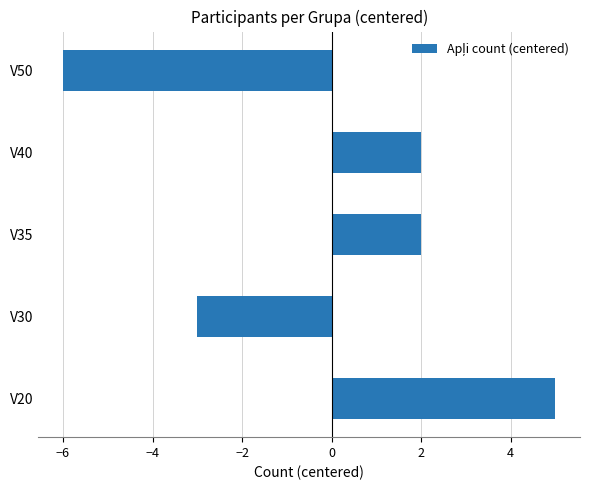

How many values are below 2?

2